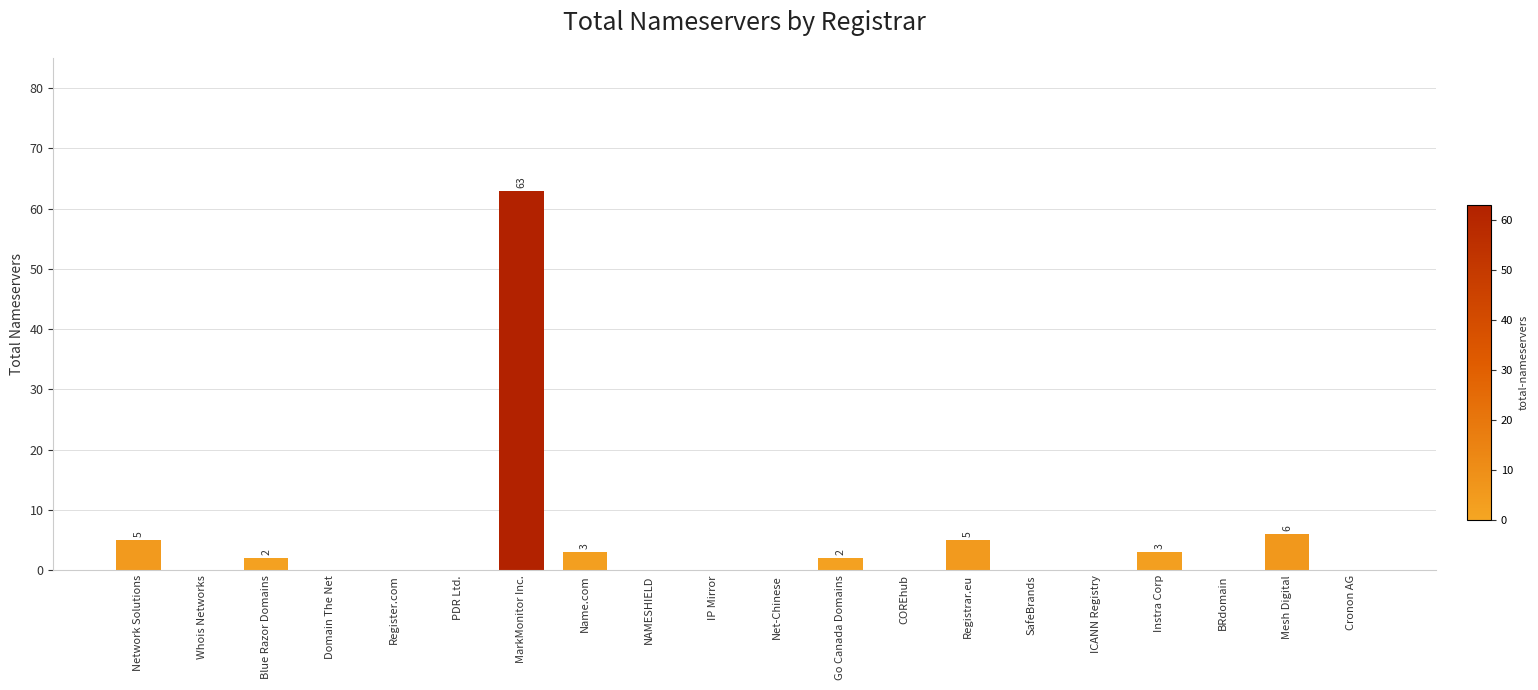

Which has a higher value, Name.com or BRdomain?

Name.com